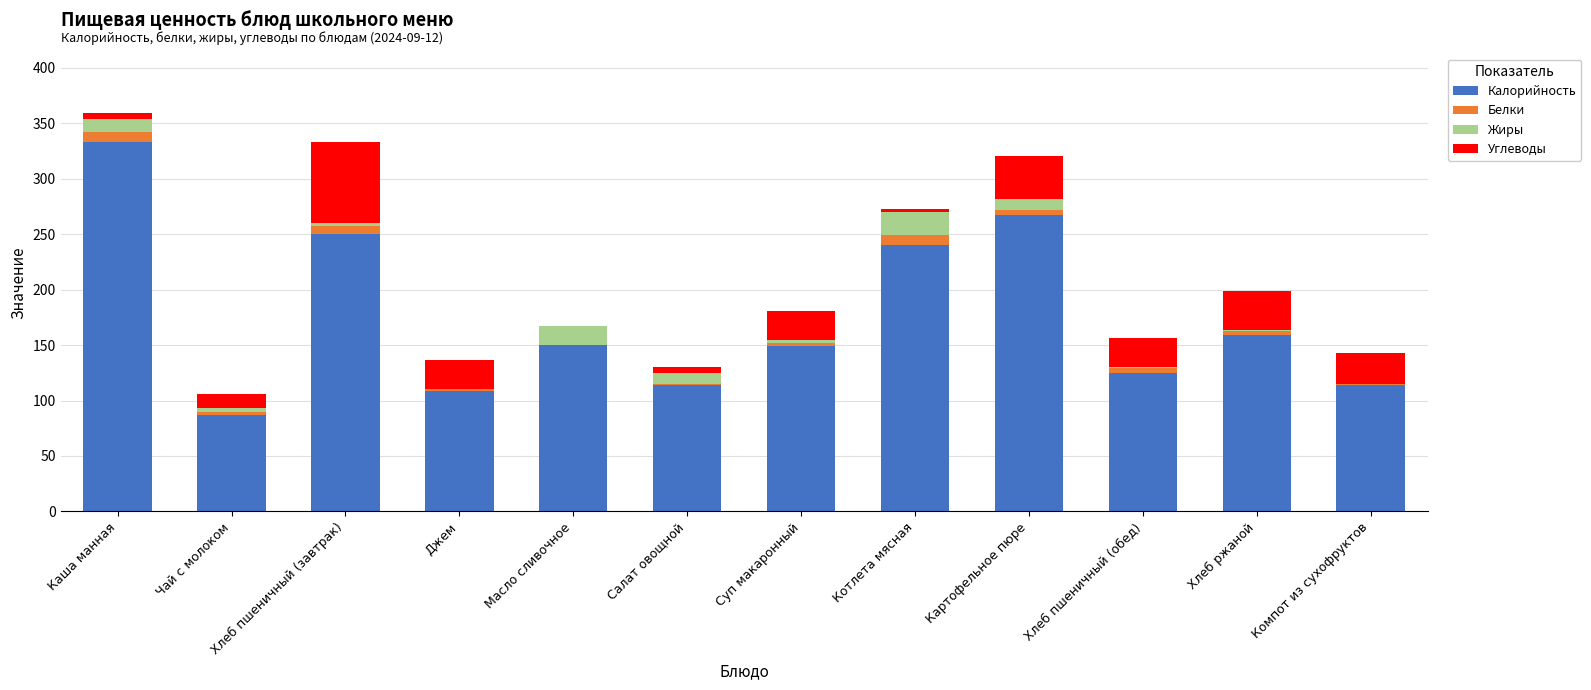

Are the bars horizontal?

No